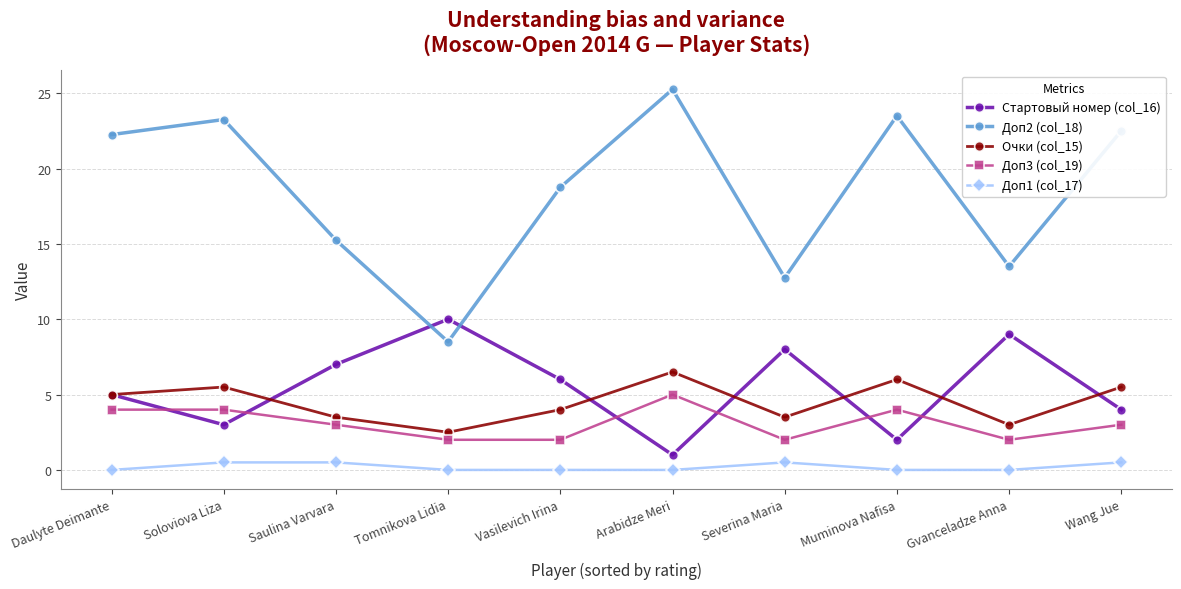

The Доп2 (col_18) series shows 14.3 at Muminova Nafisa. True or false?

False